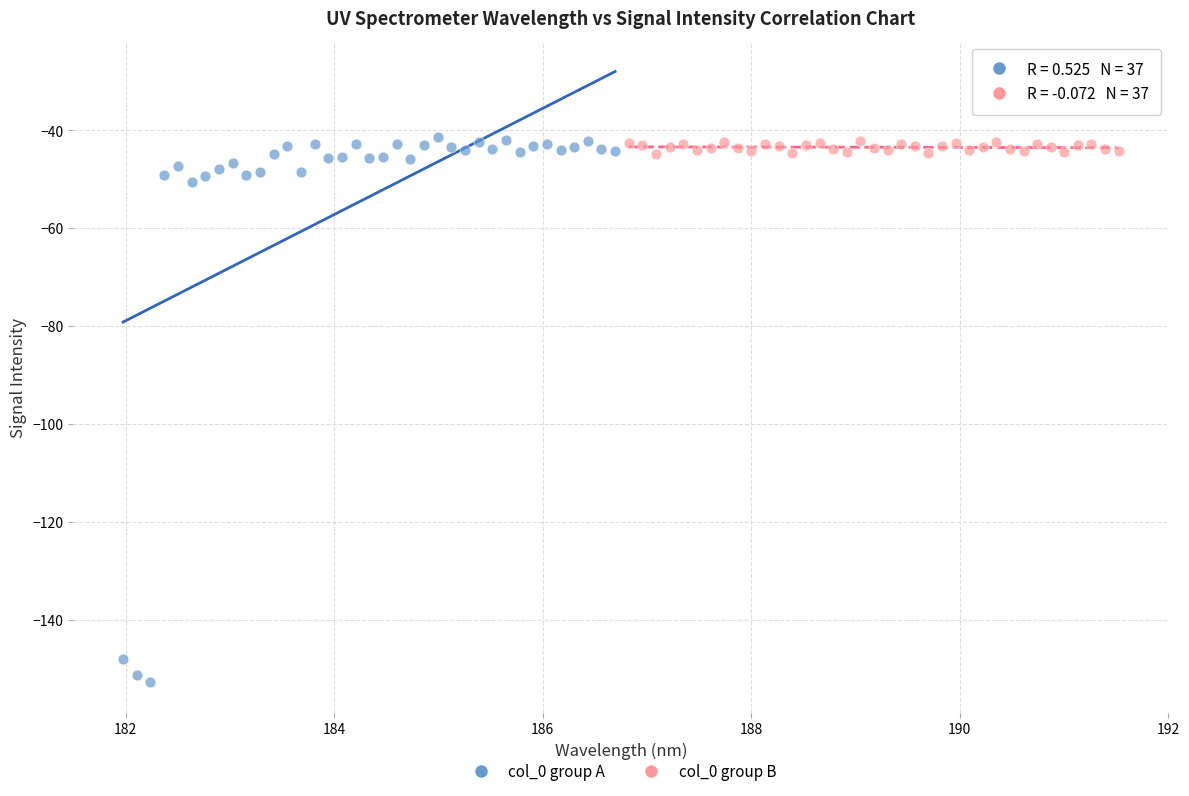

Which series has the largest Y range (max minus min)?

col_0 group A